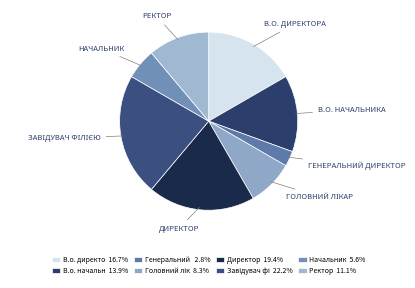

Count the number of slices in the pie.

8